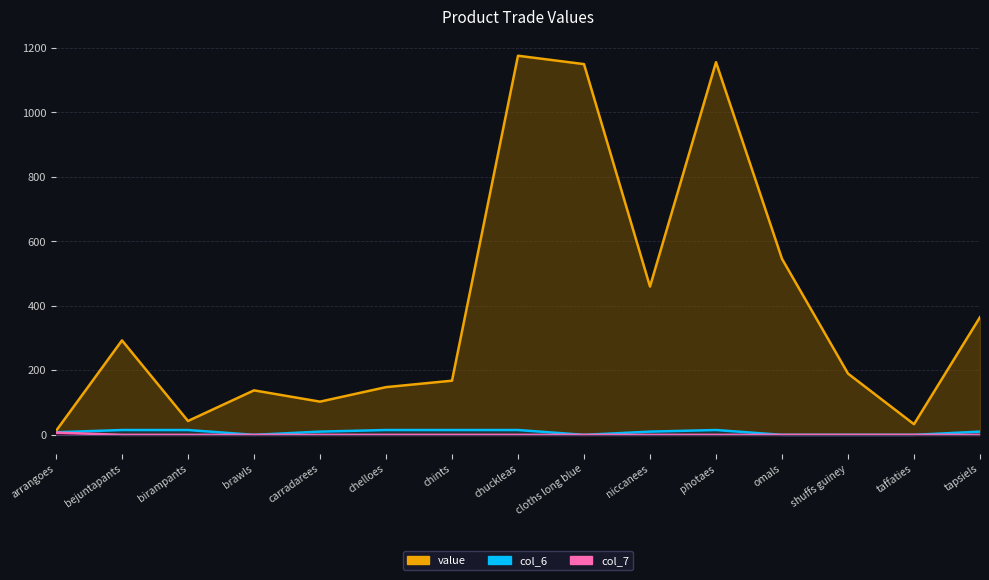

What is the value of the col_6 point at the 5th from the left?

10